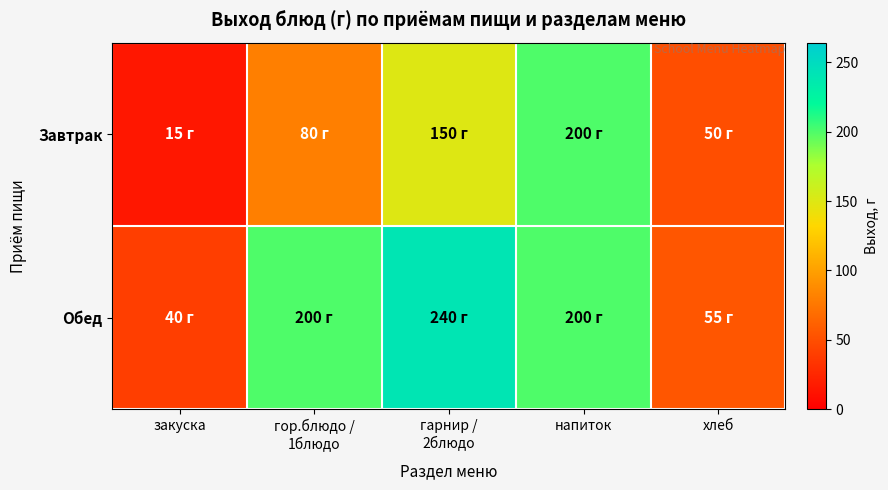

Which category has the highest value across all series?

гарнир /
2блюдо